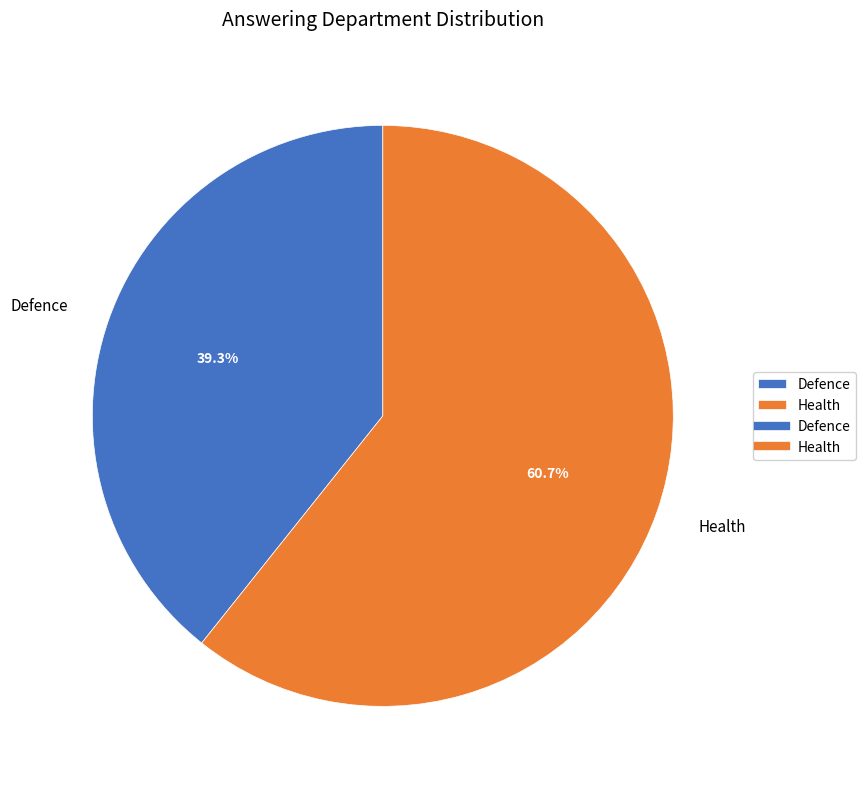

Between Health and Defence, which is larger?

Health